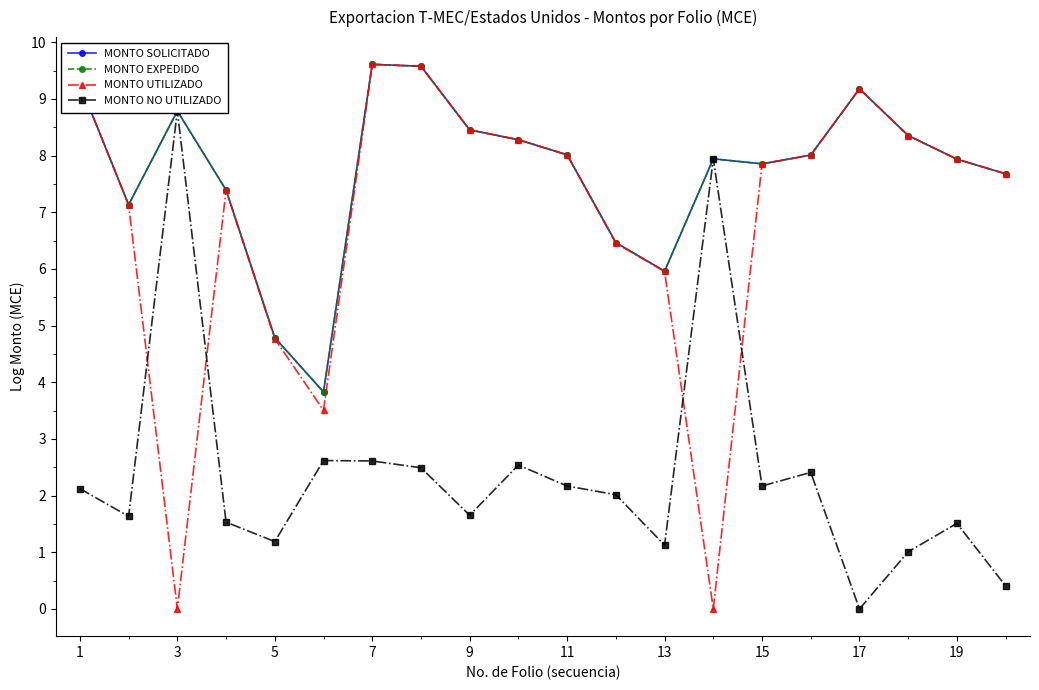

Is it true that MONTO UTILIZADO equals 4.5 at 15?

False